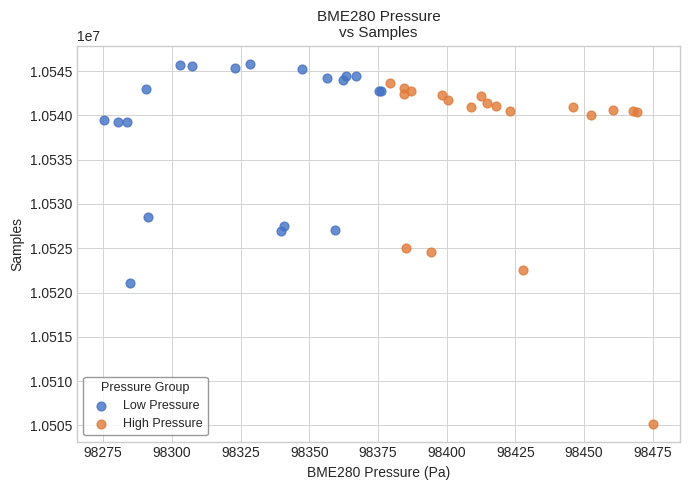

Which series contains the highest Y value?

Low Pressure